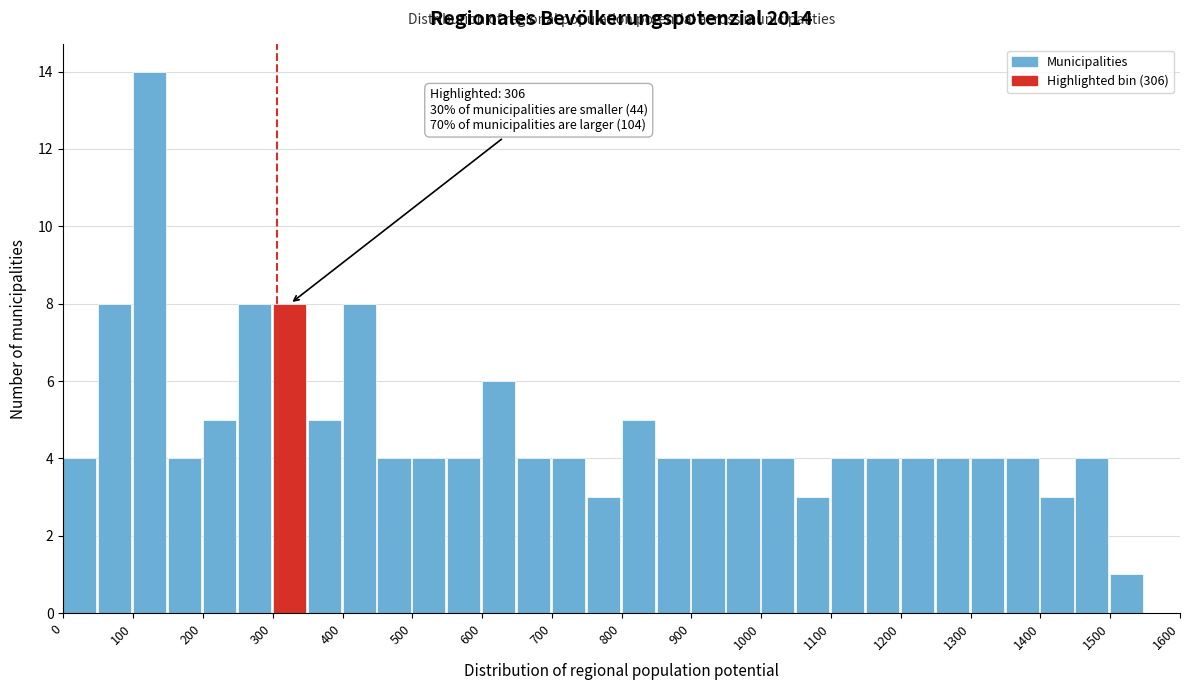

Over which range of the x-axis is the bar tallest?

100 to 150